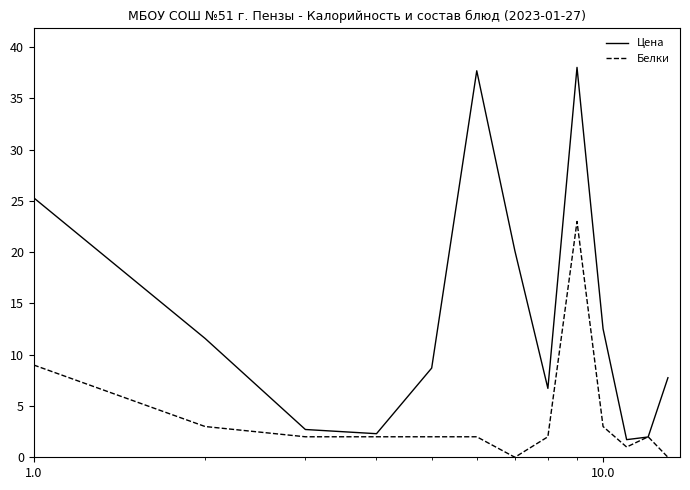

What is the minimum value for Цена?

1.7